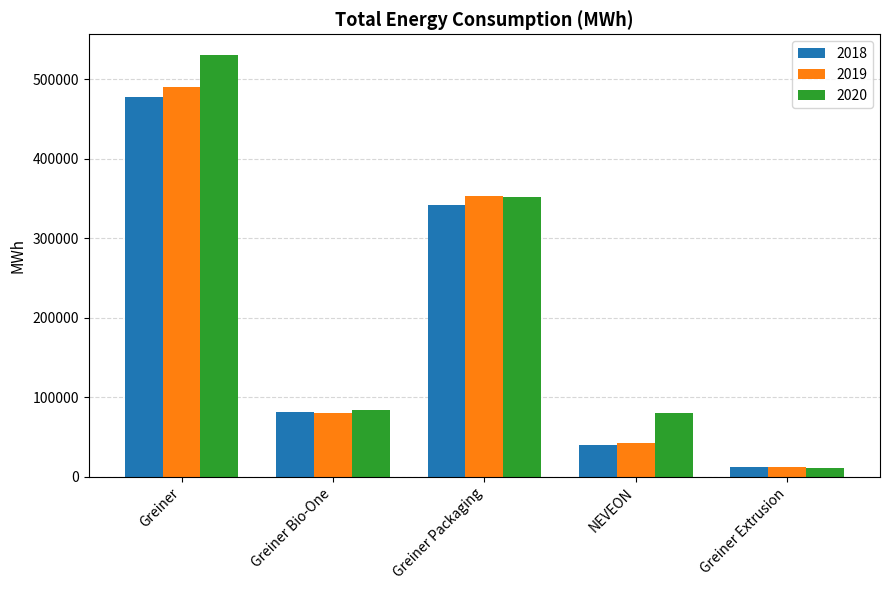

Which series has the widest spread of values?

2020